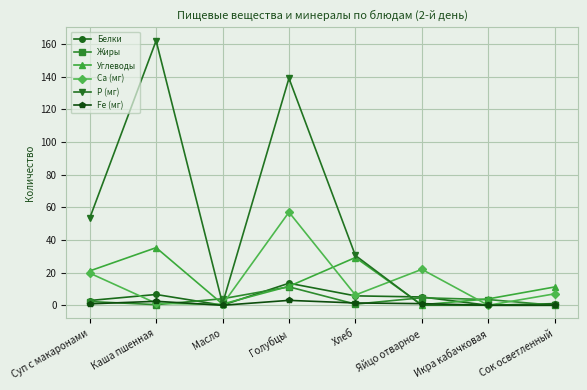

Where is the first local minimum for Углеводы?

Масло